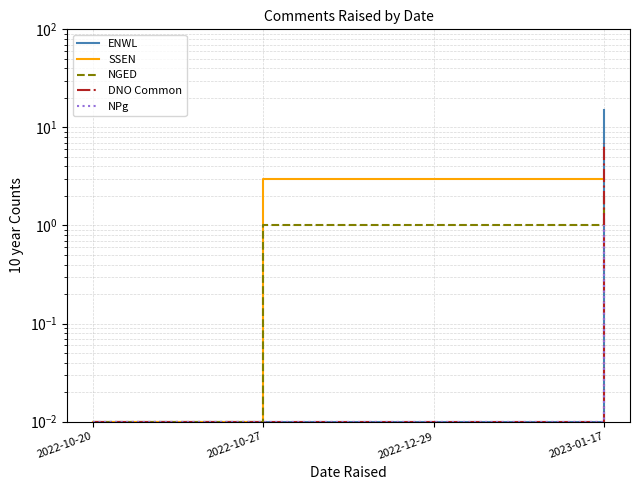

True or false: NGED and ENWL intersect in this chart.

True